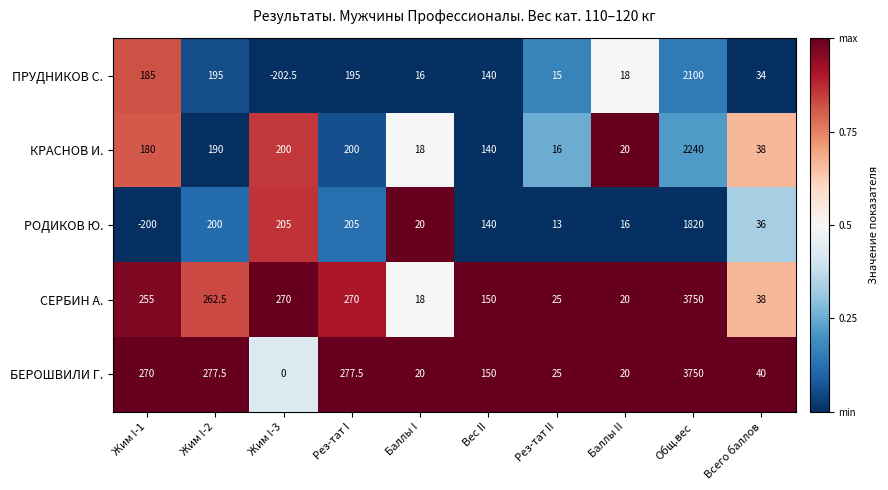

The value of БЕРОШВИЛИ Г. at Общ.вес is 6077.3. True or false?

False